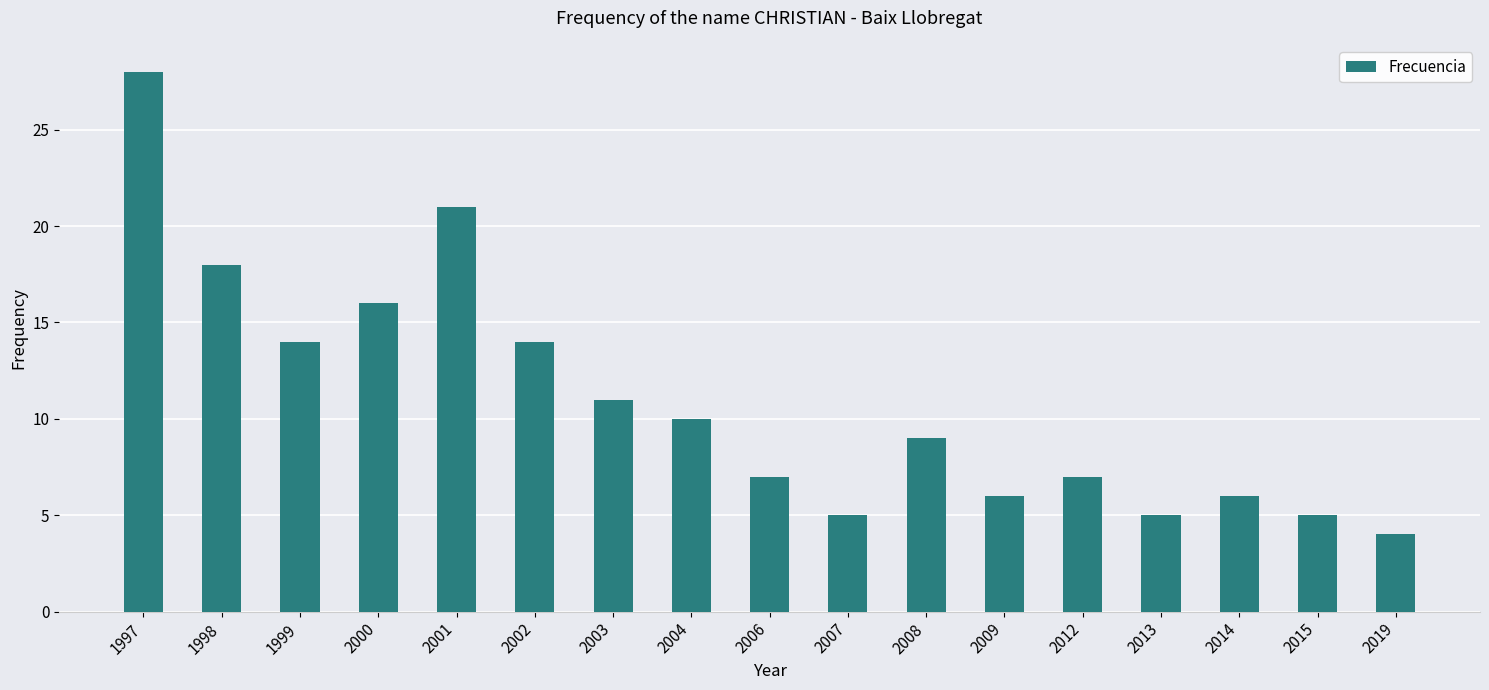

Reading right to left, list all the values displayed in this chart.

4	5	6	5	7	6	9	5	7	10	11	14	21	16	14	18	28